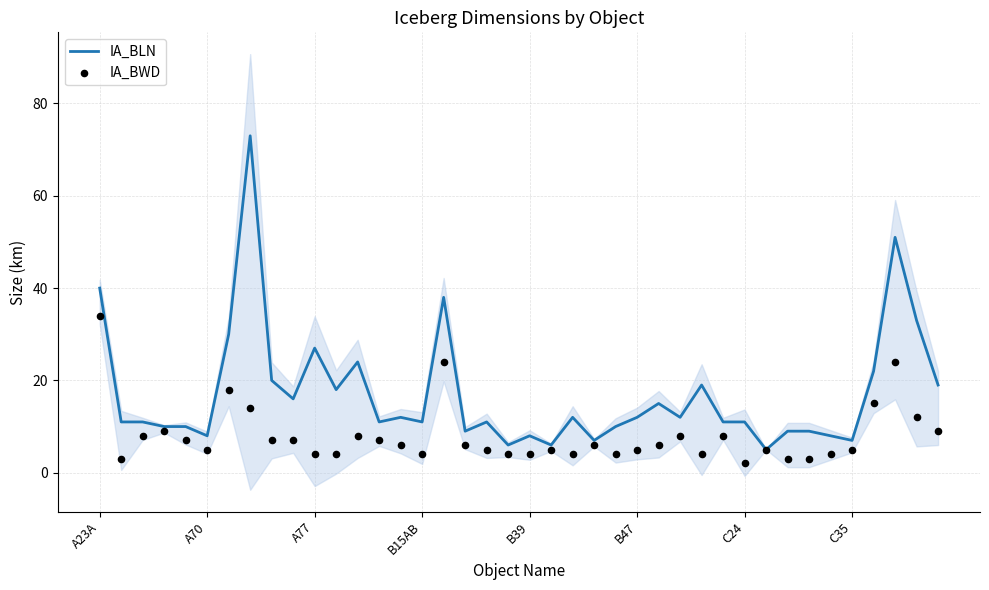

At how many categories does at least one series exceed 3?

40